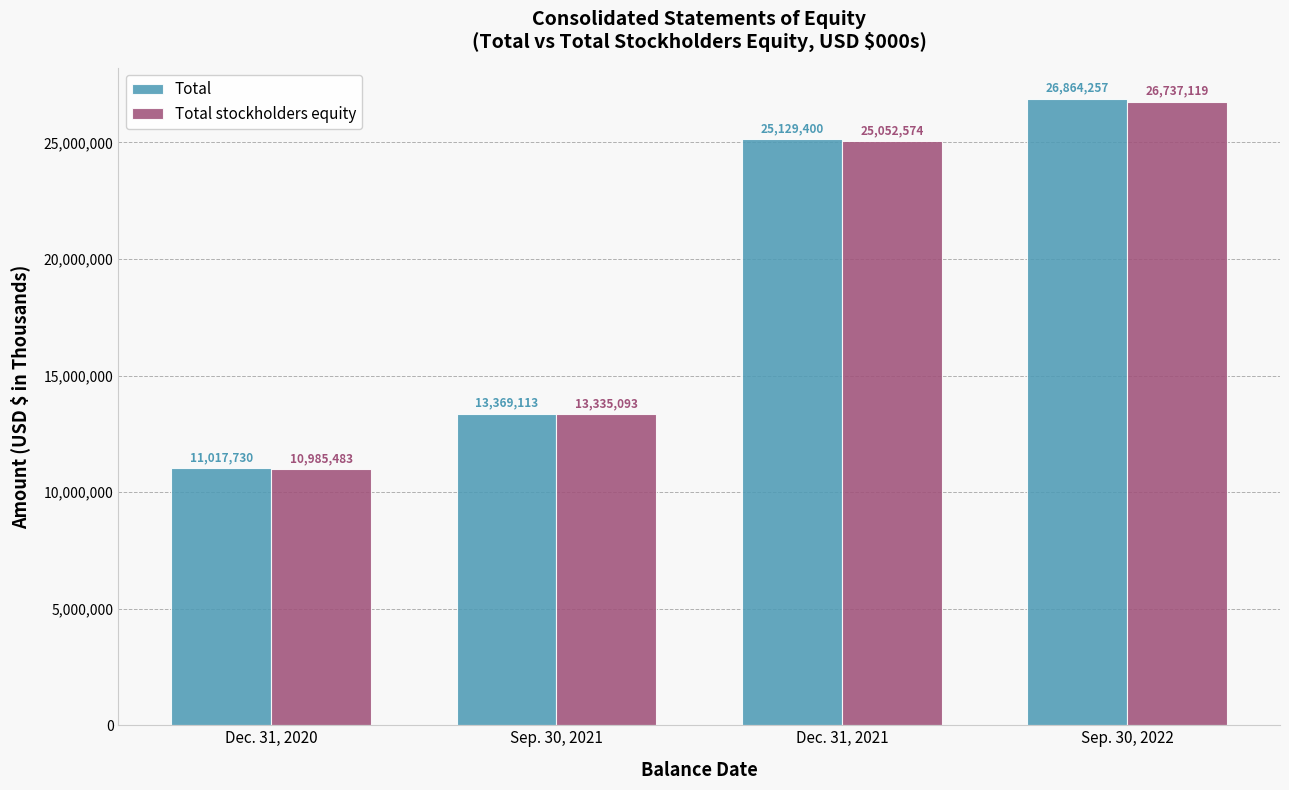

What value does the Total stockholders equity series have at Sep. 30, 2021?

13335093